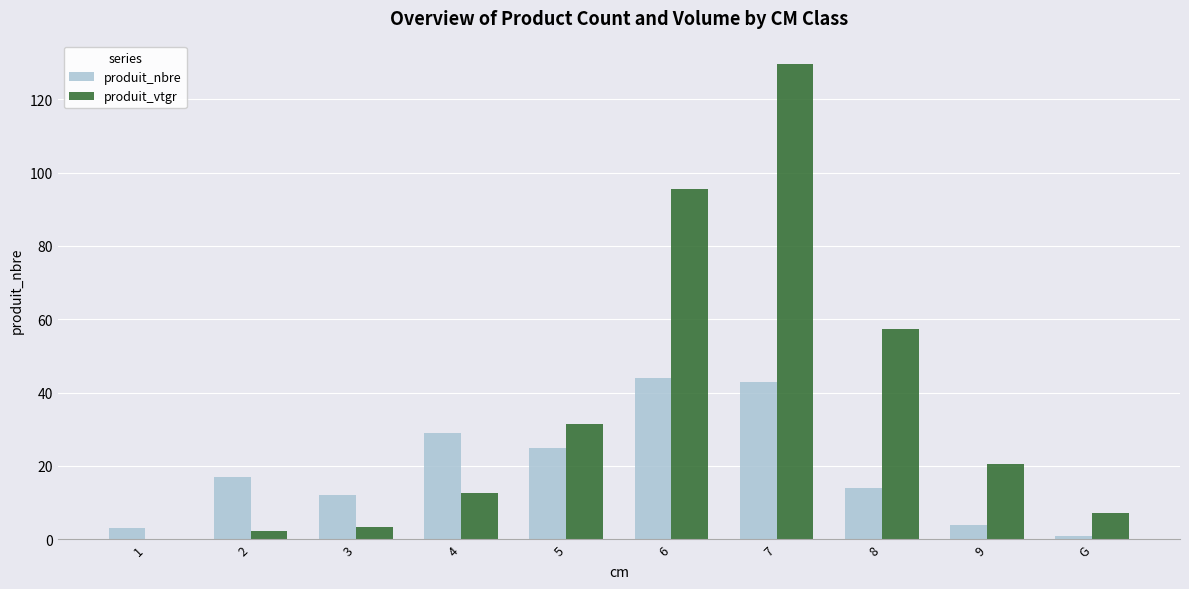

What are all the series names shown in the legend?

produit_nbre, produit_vtgr